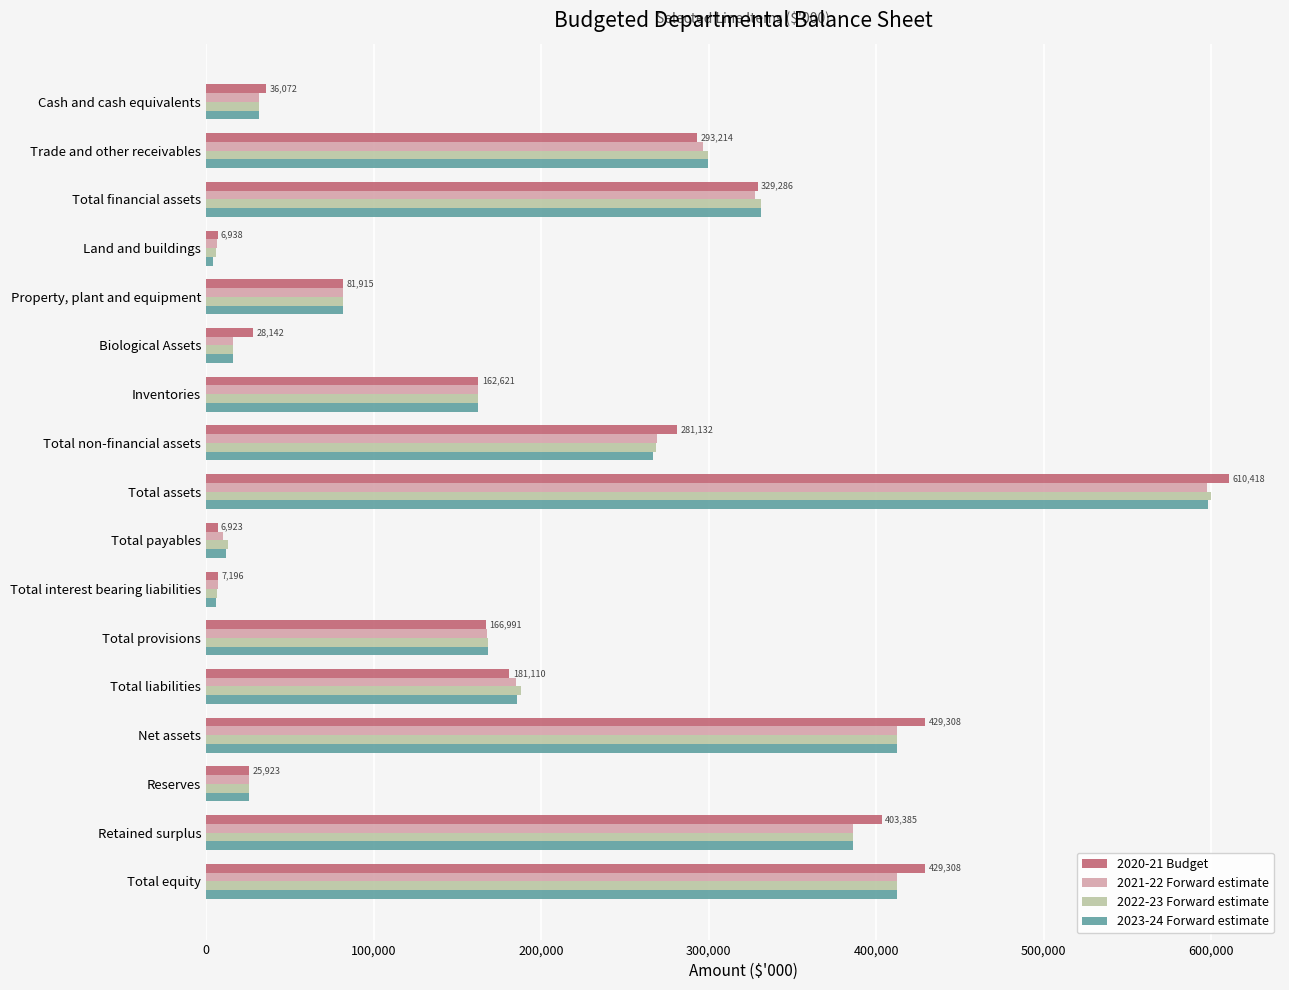

What is the spread (max minus min) of values at Total equity?

17118